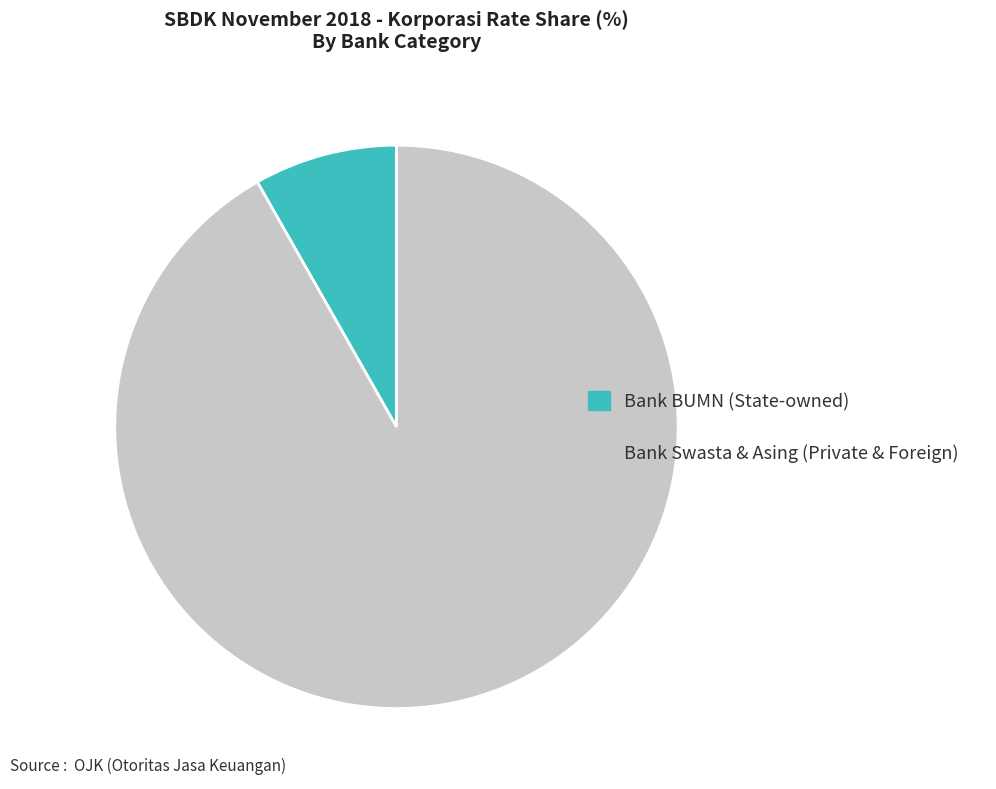

What is the smallest slice in the pie chart?

Bank BUMN (State-owned)